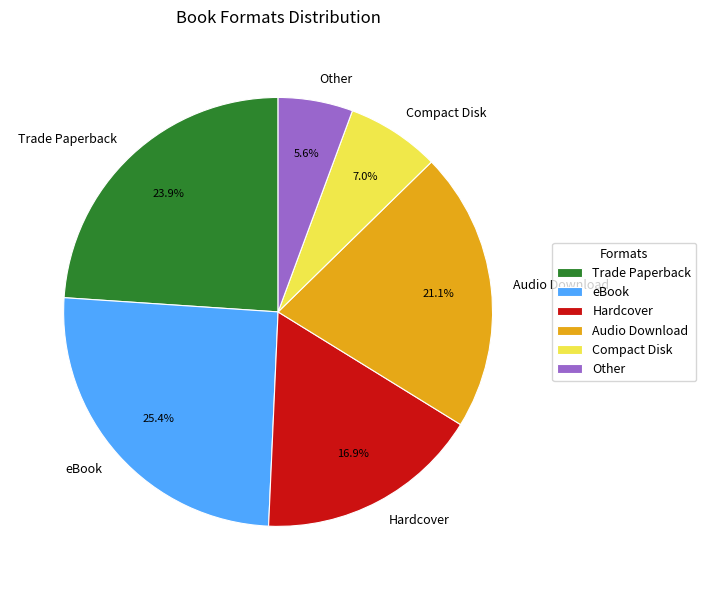

What percentage is the Other slice, to the nearest percent?

6%